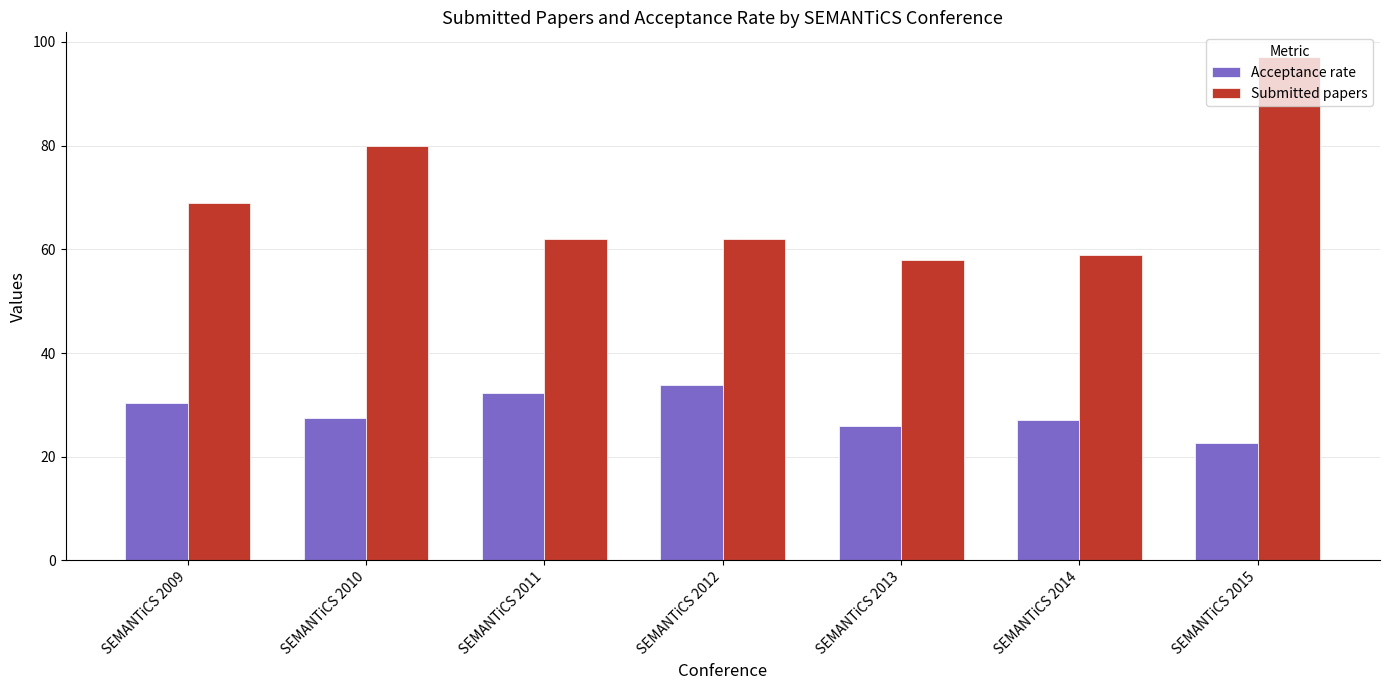

Count the number of categories in the chart.

7